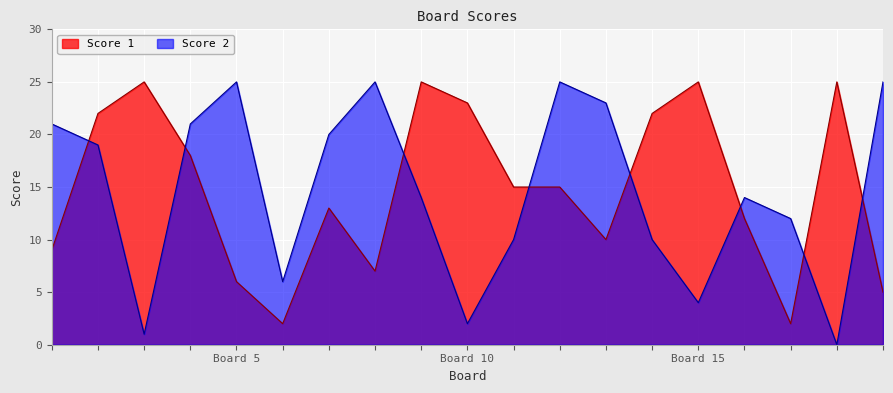

Which series has the largest total across all categories?

Score 1